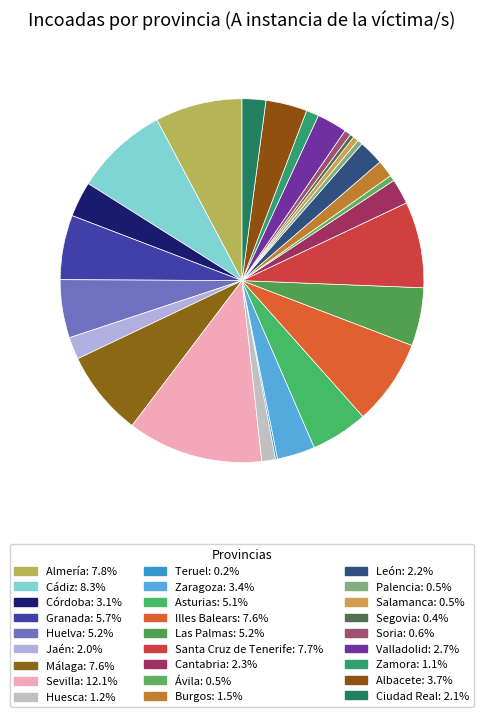

Does León represent more than half of the total?

No